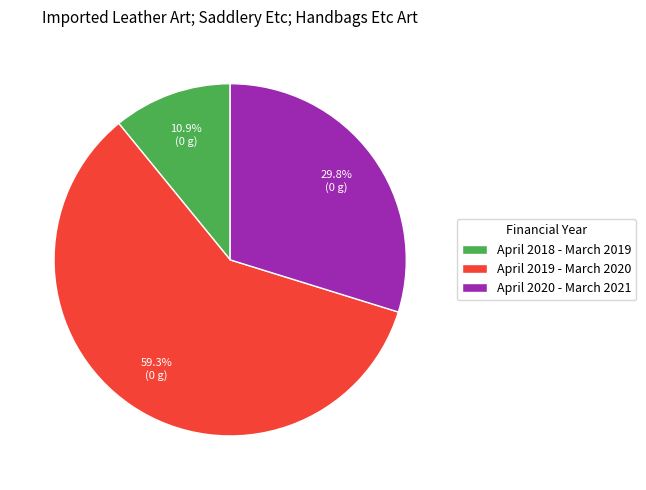

How many segments does this pie chart have?

3